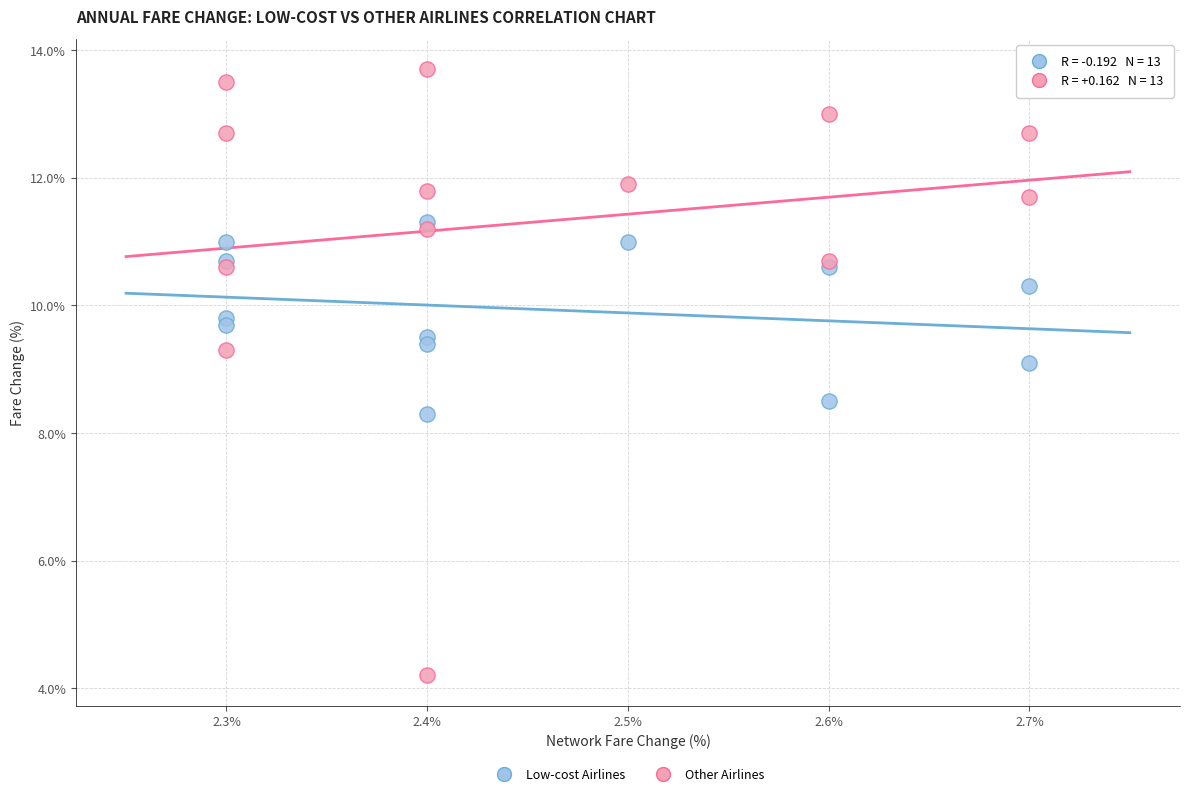

Across all series, what Y value is closest to 8?

8.3